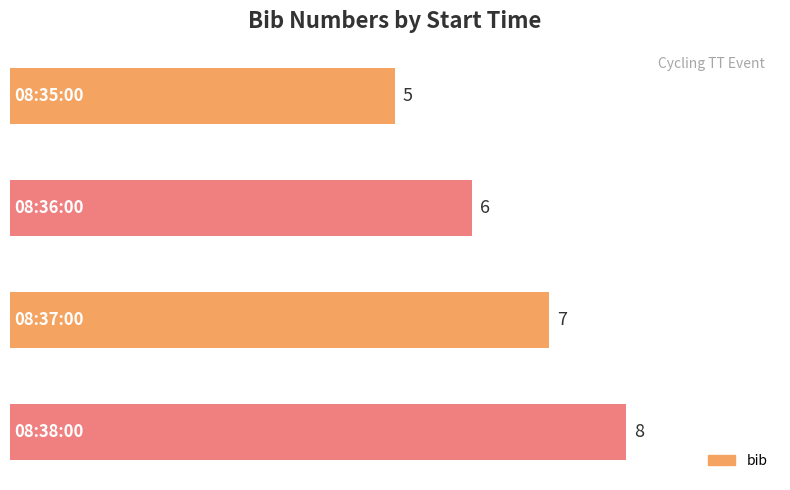

Reading bottom to top, transcribe all the data shown in this chart.

8	7	6	5